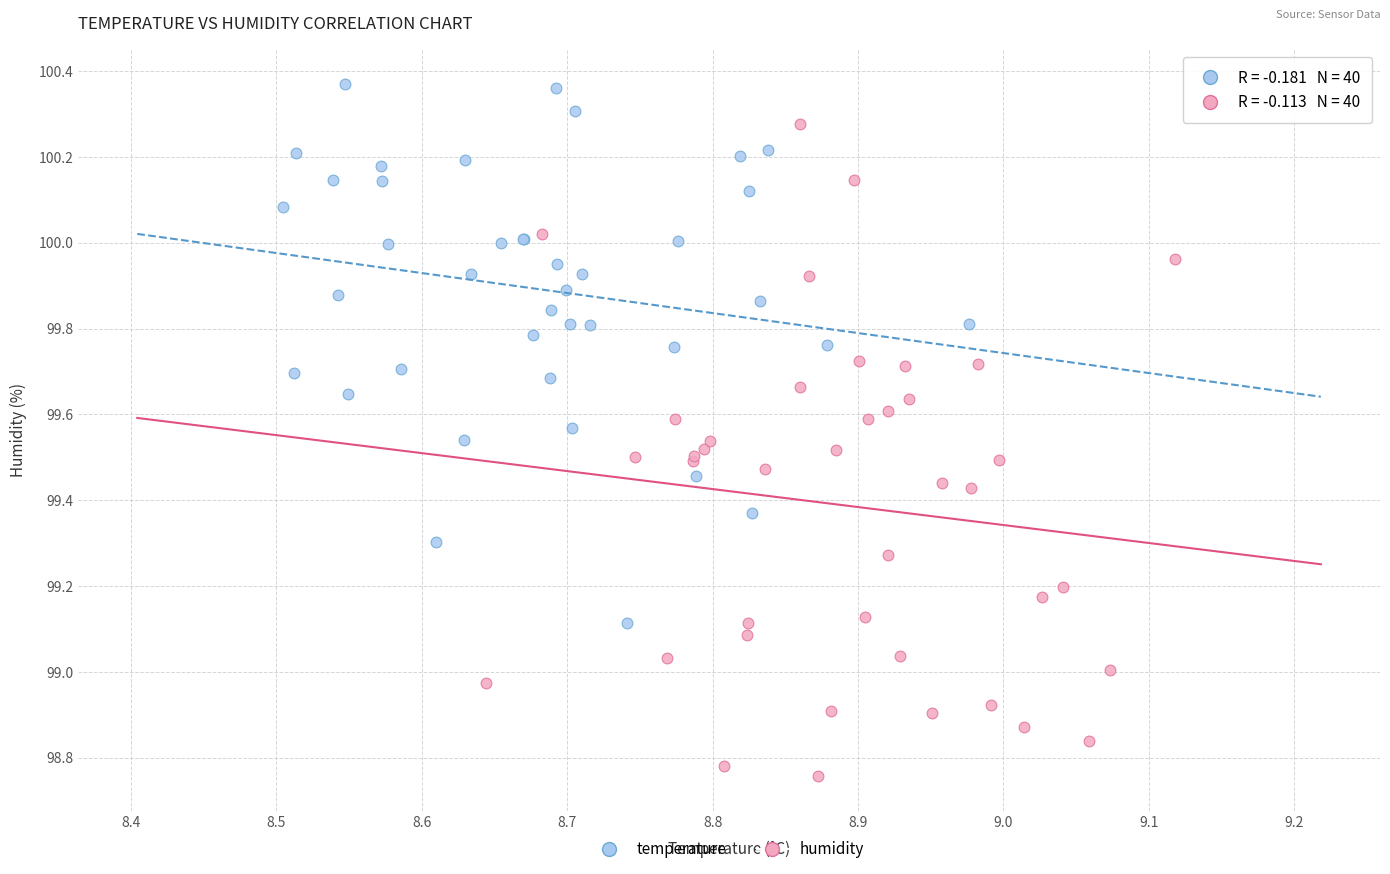

What are all the series names shown in the legend?

temperature, humidity